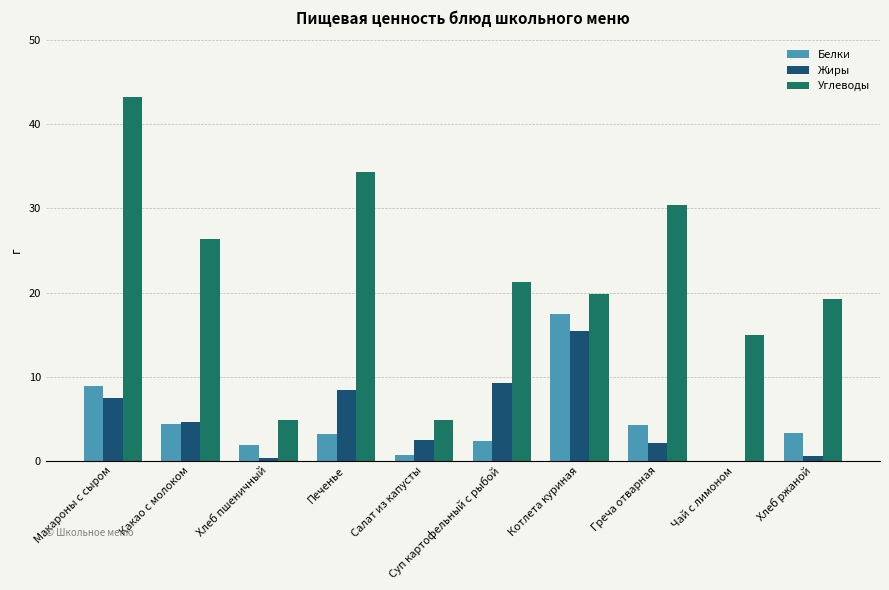

Is it true that Углеводы equals 14.9 at Чай с лимоном?

True